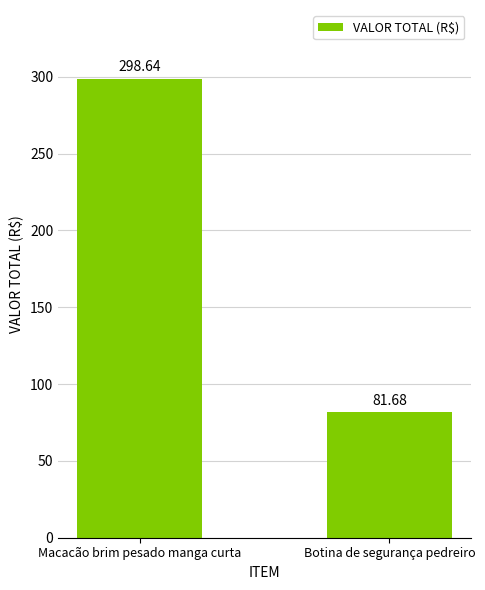

Reading left to right, list all the values displayed in this chart.

Macacão brim pesado manga curta=298.6	Botina de segurança pedreiro=81.7